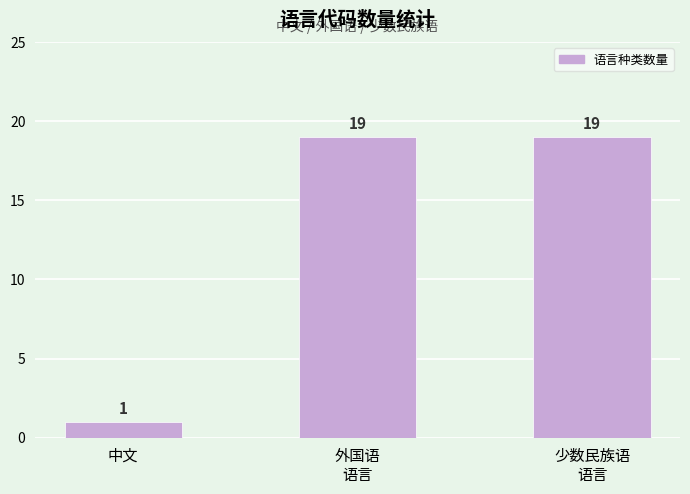

The value at 少数民族语
语言 is 19. True or false?

True